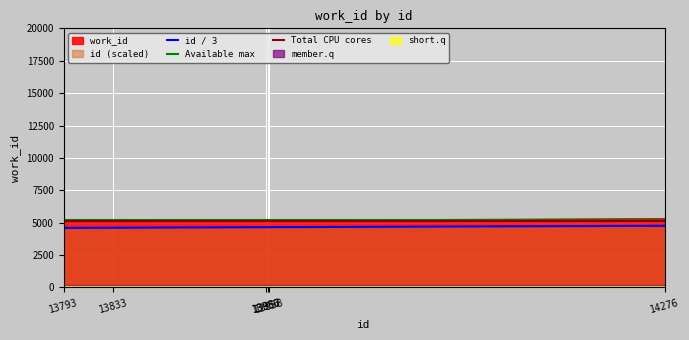

What is the lowest value of the Available max series?

5200.0